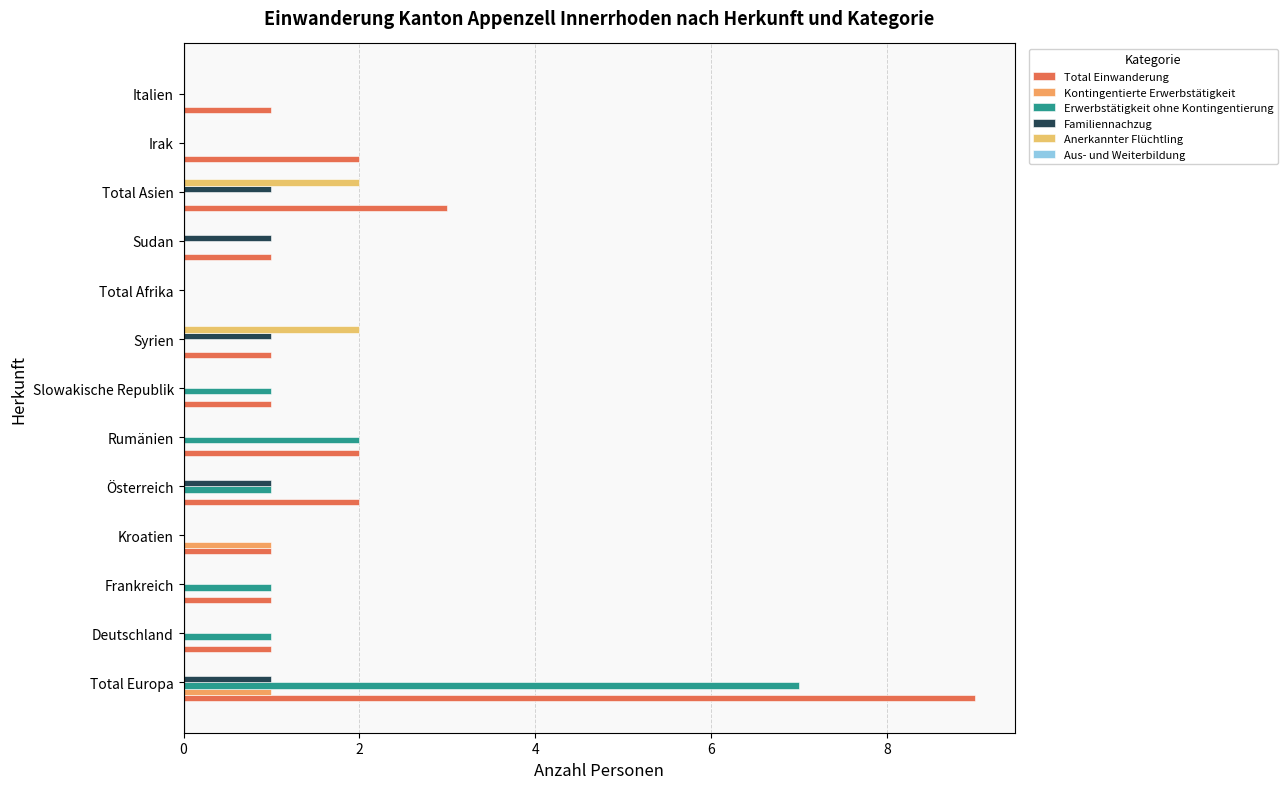

How many data points does each series have?

13